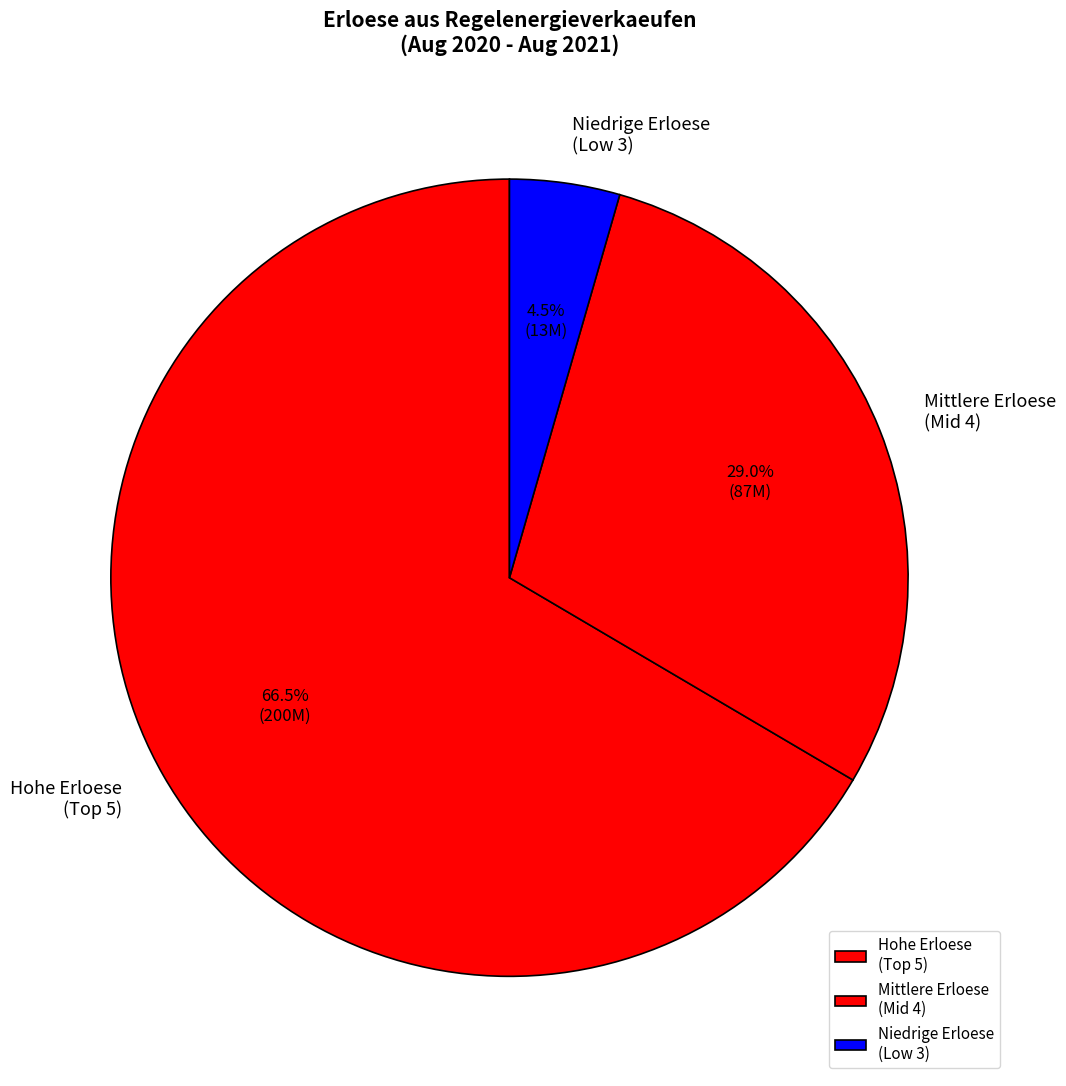

How many slices are in this pie chart?

3